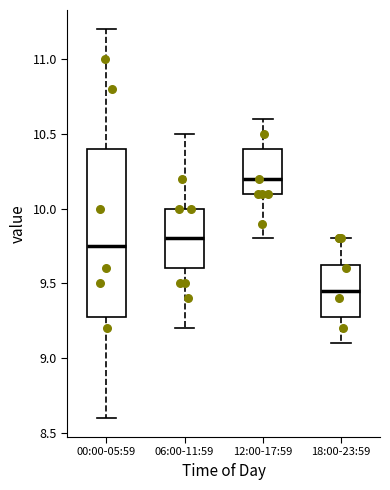

Which box is the tallest, from its lower edge to its upper edge?

00:00-05:59